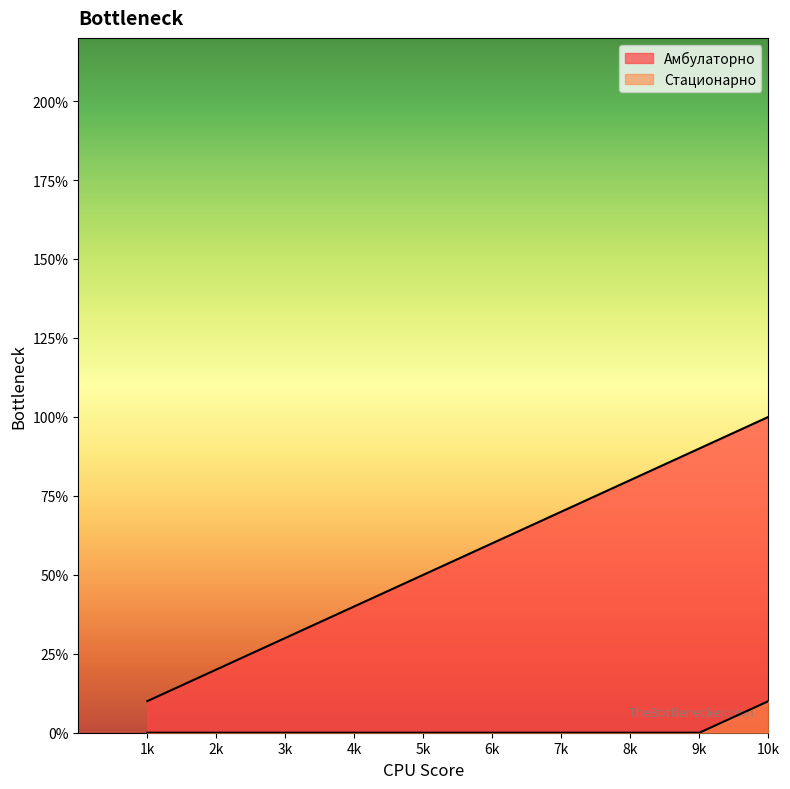

At which category does the chart reach its minimum across all series?

1k